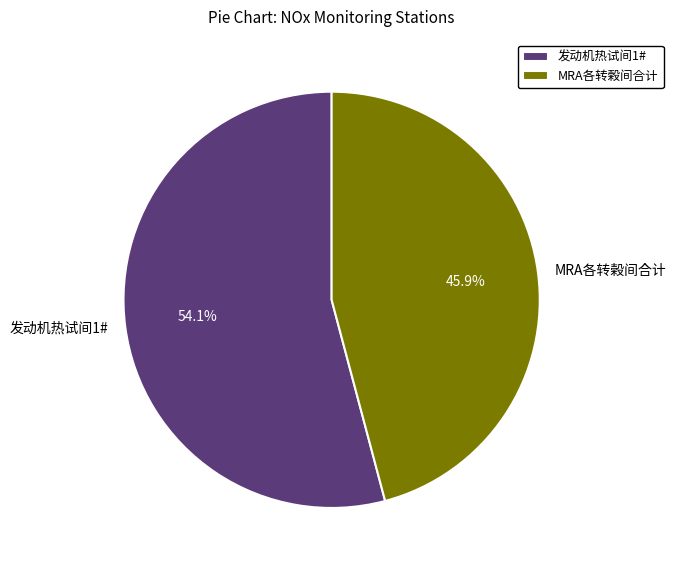

Count the number of slices in the pie.

2